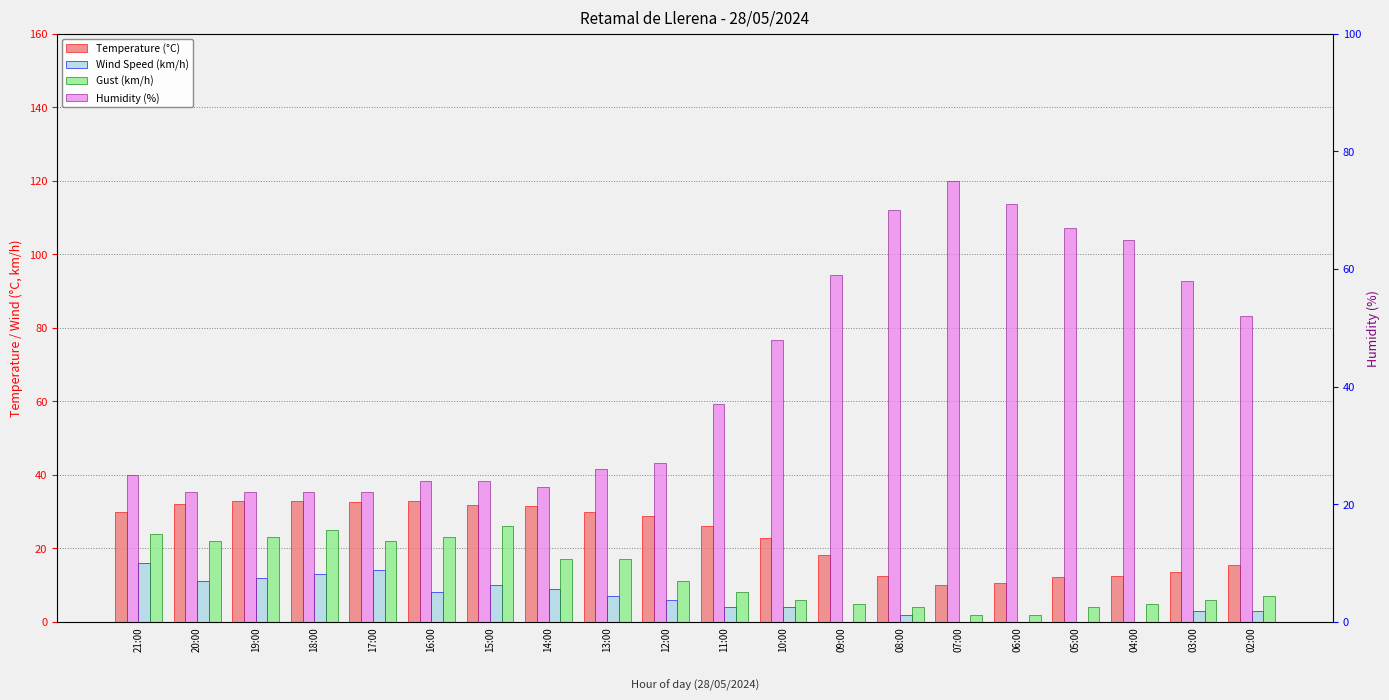

What is the difference between the maximum and minimum values in the Temperature (°C) series?

23.0